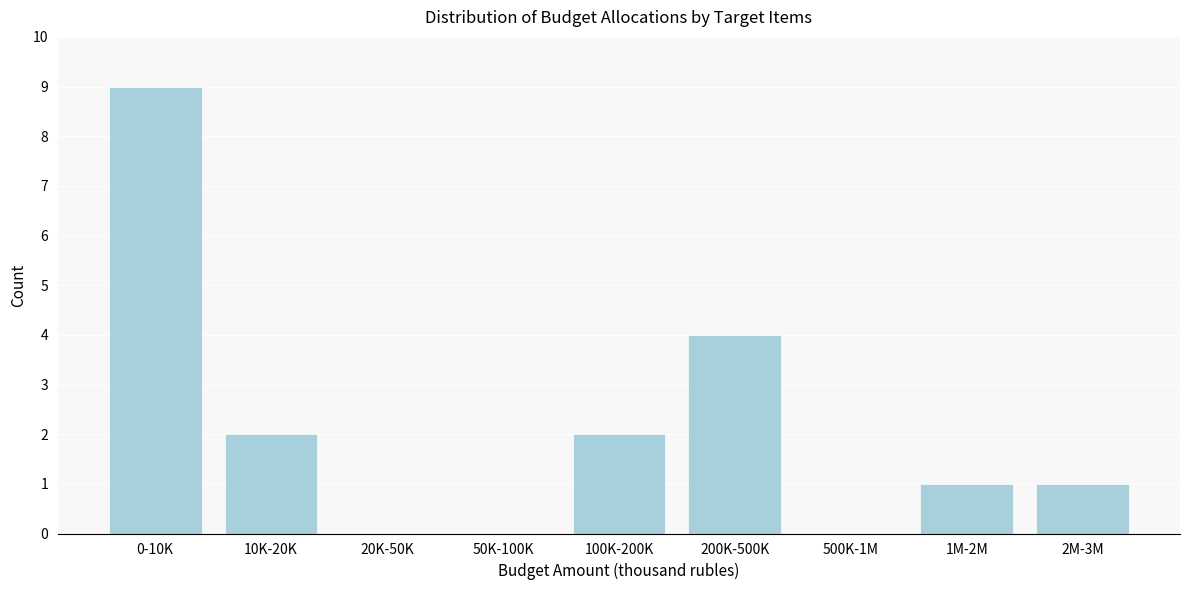

Reading left to right, what are all the values shown in this chart?

0-10K=9	10K-20K=2	20K-50K=0	50K-100K=0	100K-200K=2	200K-500K=4	500K-1M=0	1M-2M=1	2M-3M=1